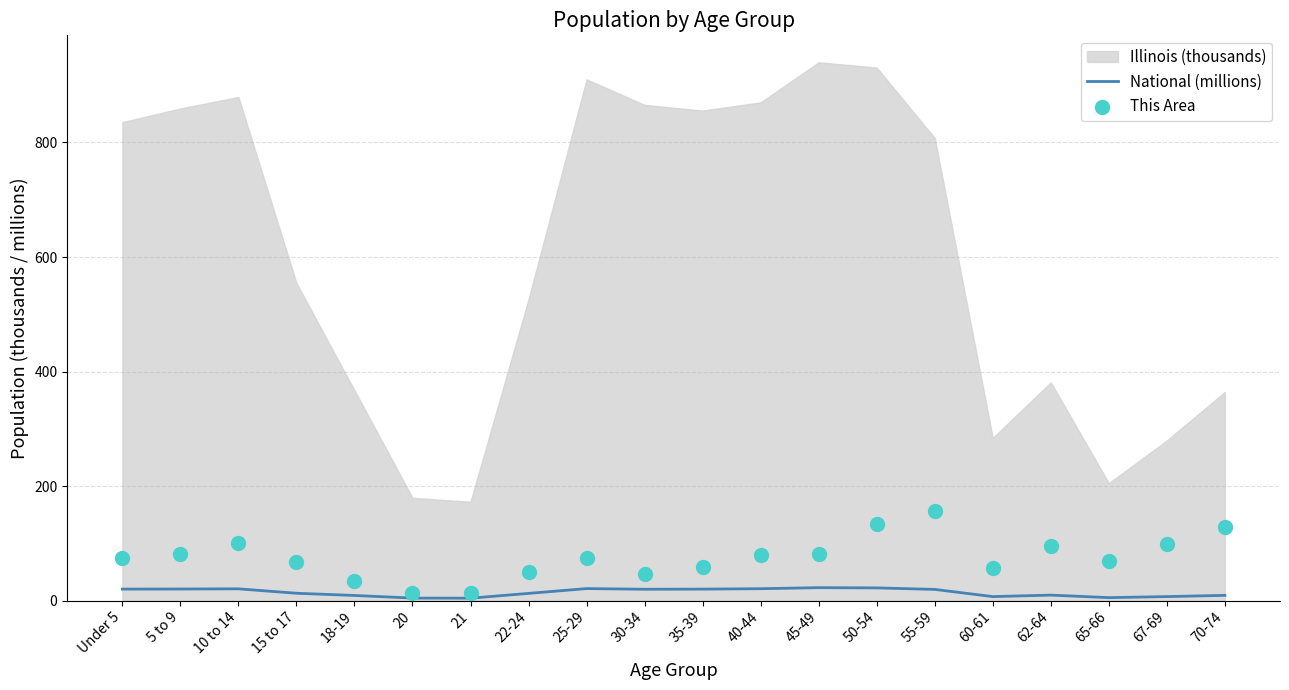

At which category is the sum across all series the highest?

55-59